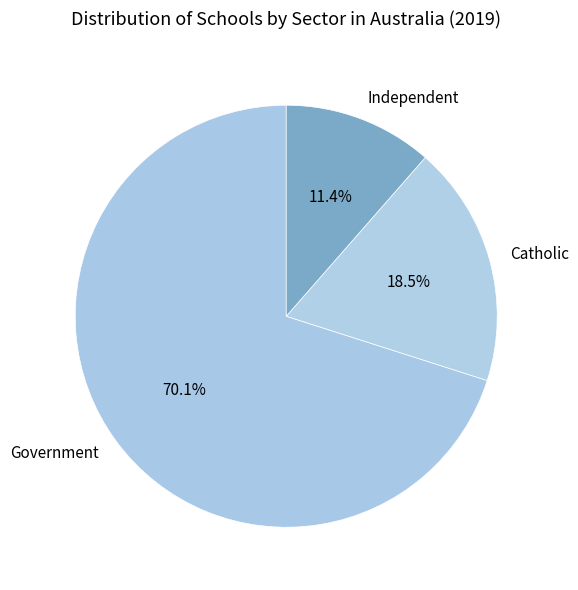

Between Catholic and Government, which is larger?

Government